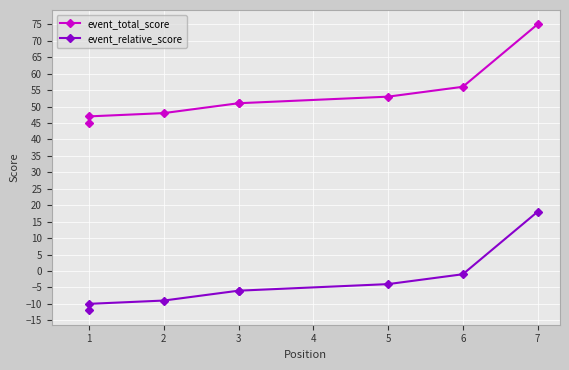

Is it true that event_total_score equals 47 at 1?

True